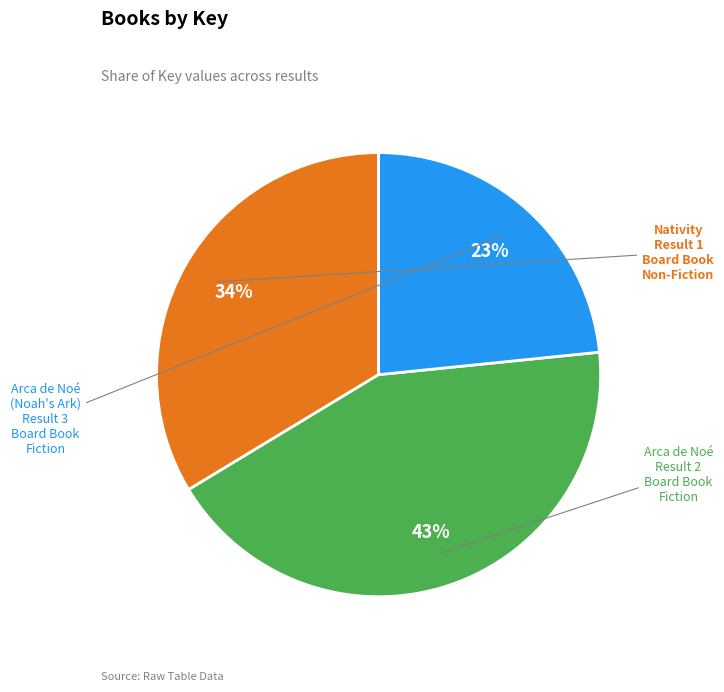

To the nearest percent, what is the difference between the Nativity and Arca de Noé slice percentages?

9%